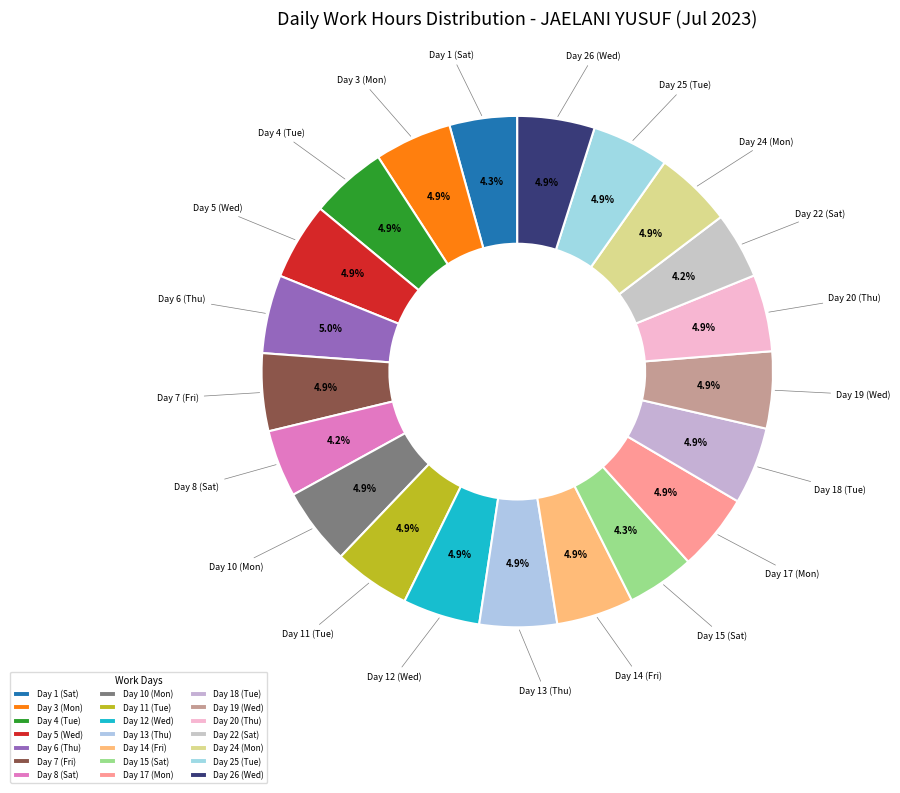

True or false: Day 6 (Thu) accounts for 1% of the total.

False